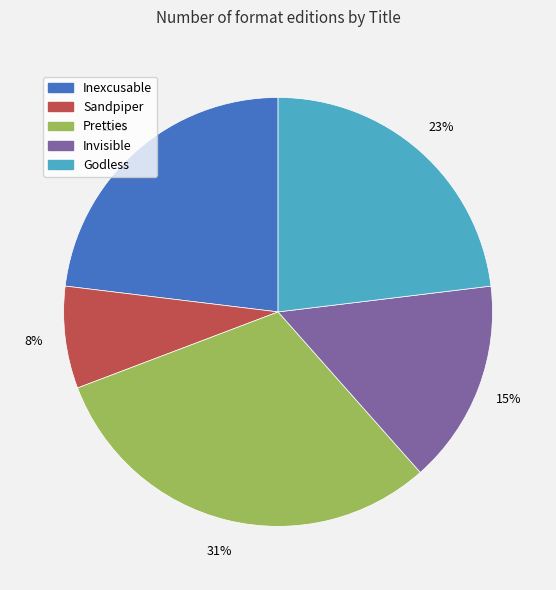

How many segments does this pie chart have?

5